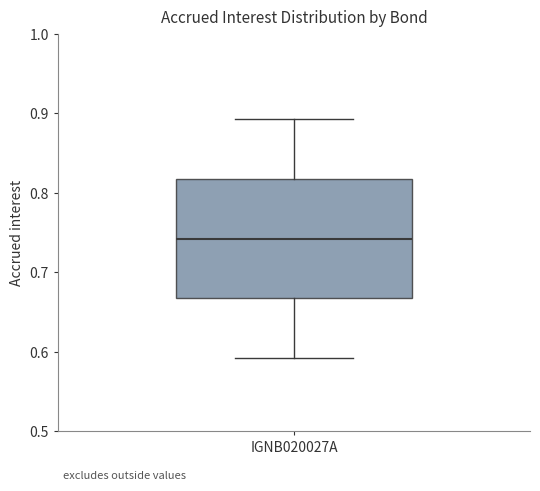

Transcribe this box plot: give where the median line is, the range the box spans, and where the two whiskers end, as read against the y-axis. The values are not printed on the chart, so give them approximately, as read against the axis.

median 0.74, box 0.67 to 0.82, whiskers 0.59 to 0.89